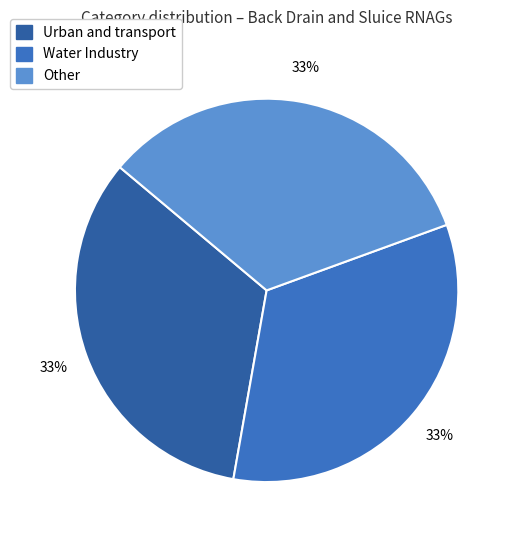

To the nearest percent, what is the average slice percentage?

33%